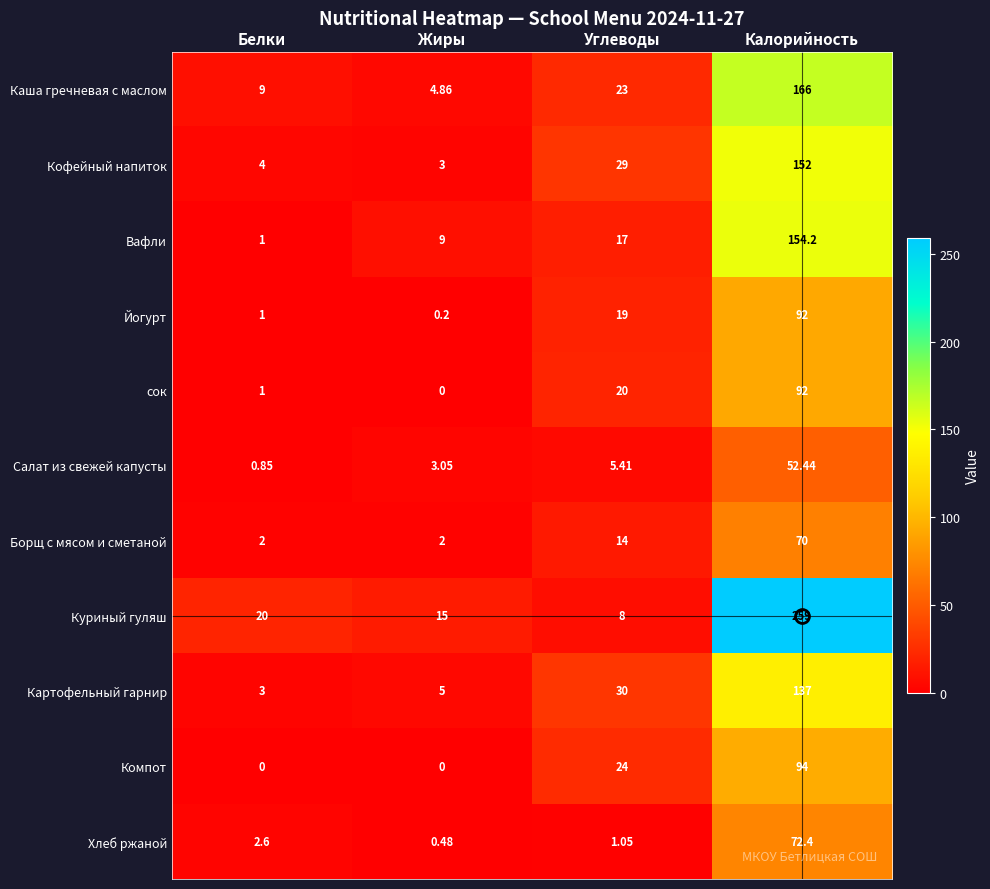

Where does the Салат из свежей капусты series first go above 5?

Углеводы